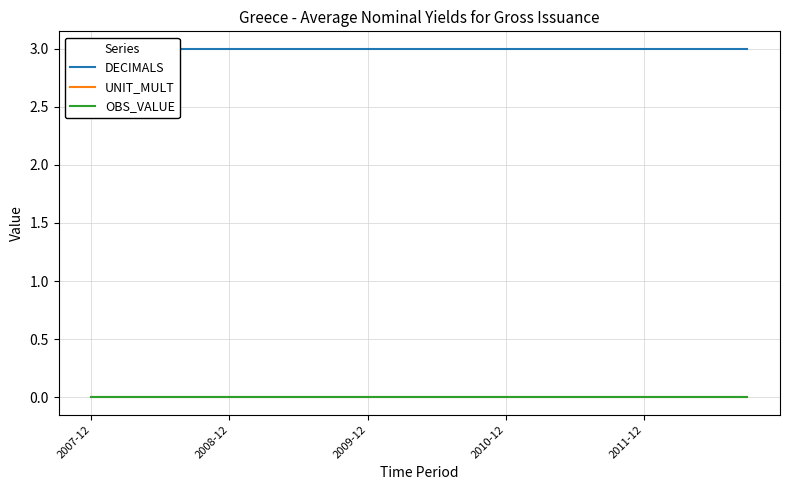

True or false: DECIMALS and UNIT_MULT intersect in this chart.

False